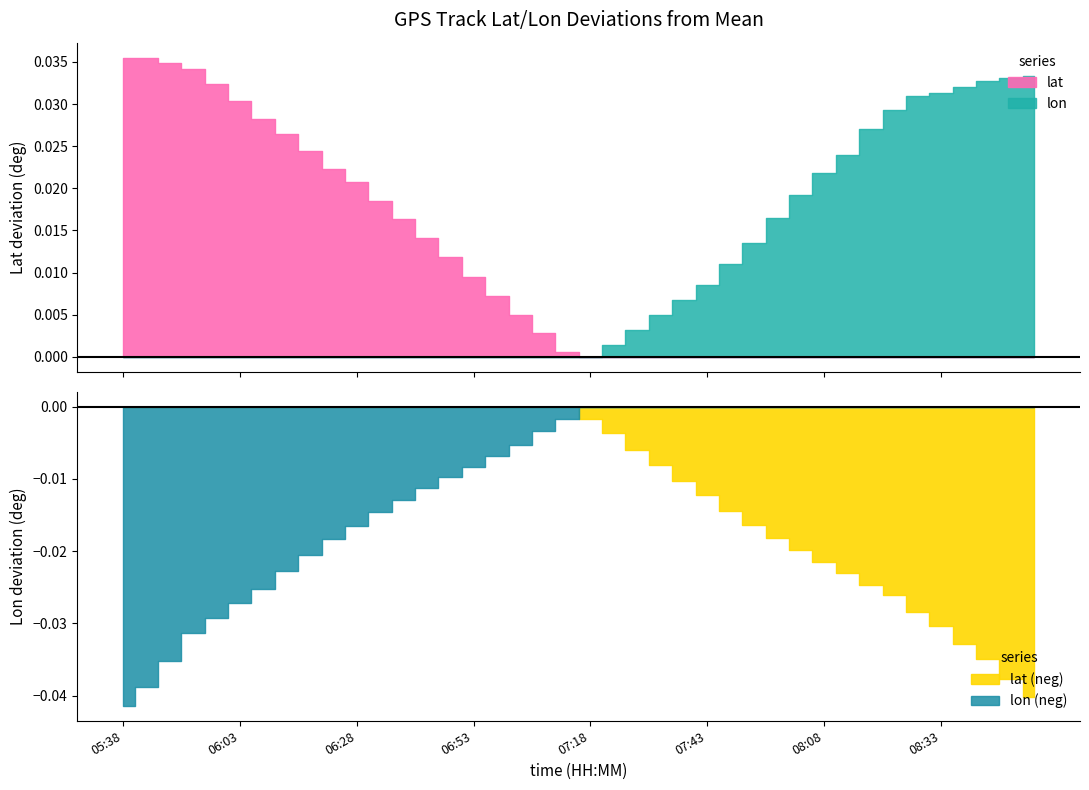

At which category does the chart reach its minimum across all series?

05:38